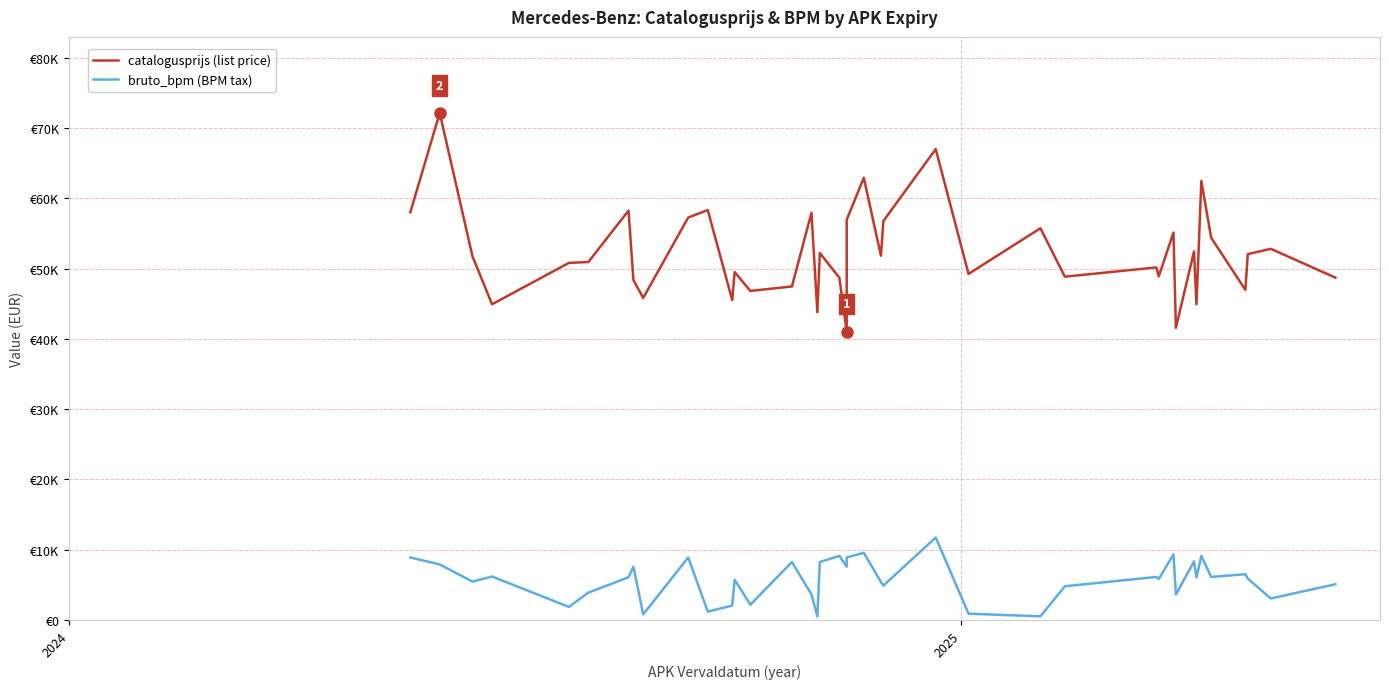

List the series in order of their overall mean, lowest first.

bruto_bpm (BPM tax), catalogusprijs (list price)